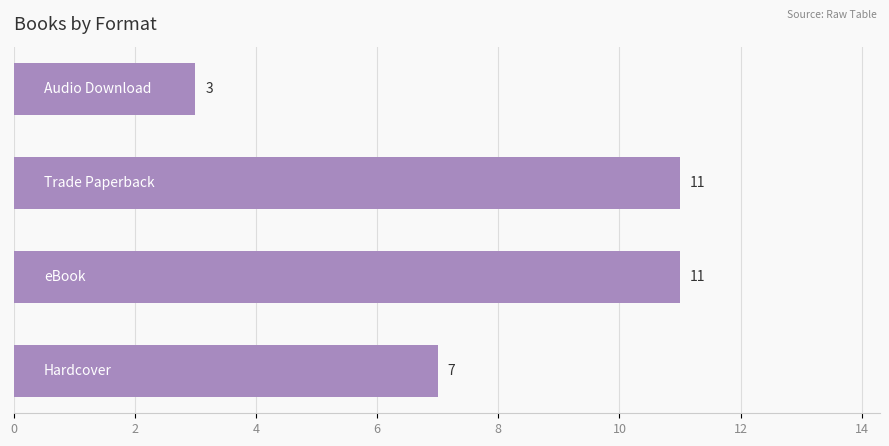

What is the minimum value shown in the chart?

3